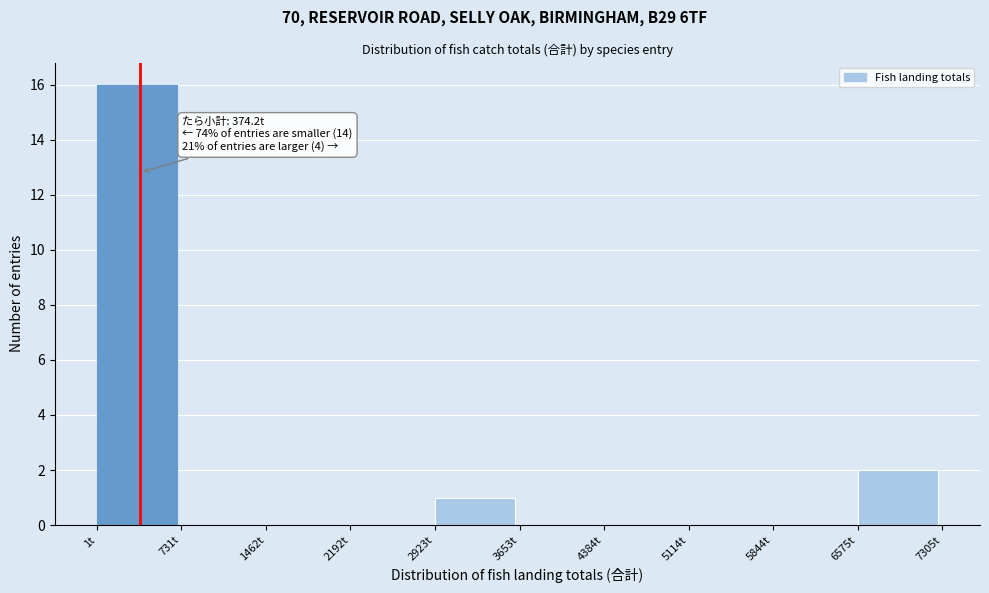

Over which range of the x-axis is the bar tallest?

0 to 700